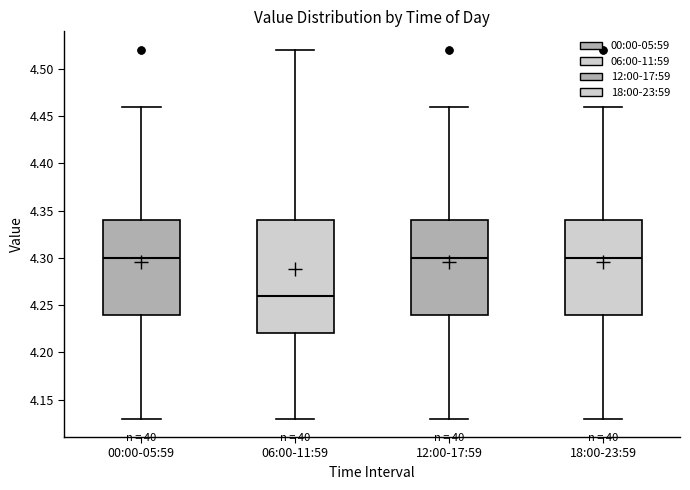

Reading left to right, transcribe this box plot: for each box, give where its median line is, the range the box spans, and where its two whiskers end, as read against the y-axis. The values are not printed on the chart, so give them approximately, as read against the axis.

00:00-05:59: median 4.30, box 4.24 to 4.34, whiskers 4.13 to 4.46
06:00-11:59: median 4.26, box 4.22 to 4.34, whiskers 4.13 to 4.52
12:00-17:59: median 4.30, box 4.24 to 4.34, whiskers 4.13 to 4.46
18:00-23:59: median 4.30, box 4.24 to 4.34, whiskers 4.13 to 4.46